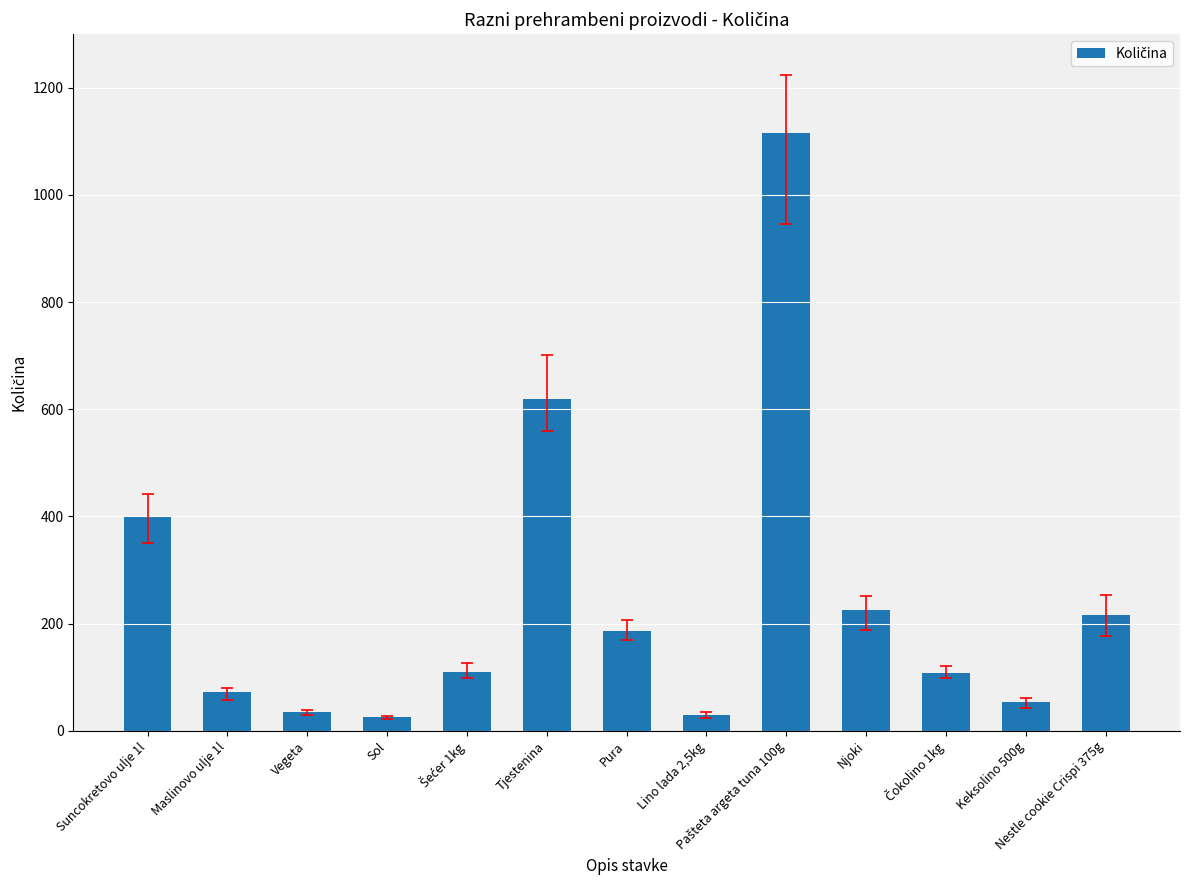

What is the change in value from Lino lada 2,5kg to Keksolino 500g?

+24